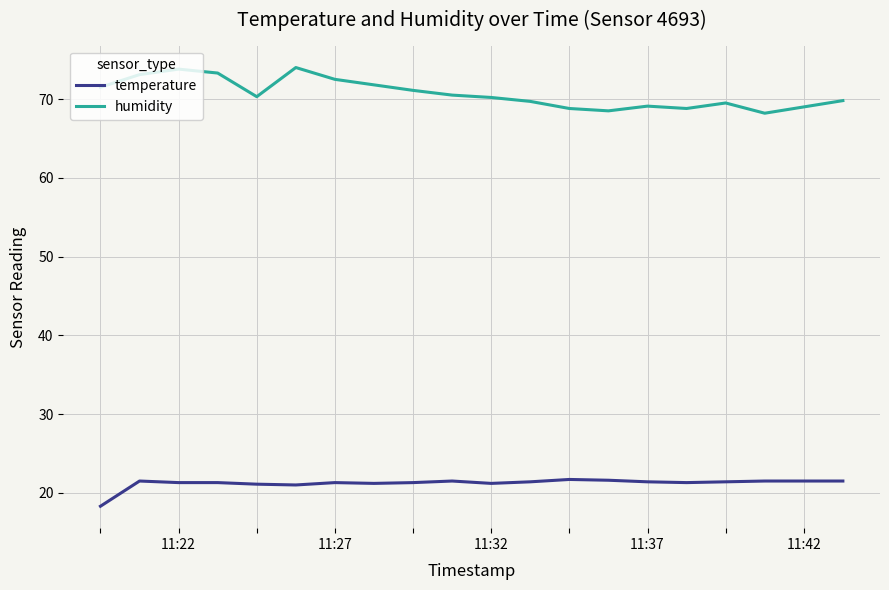

What is the difference between the maximum and second lowest values in the temperature series?

0.7